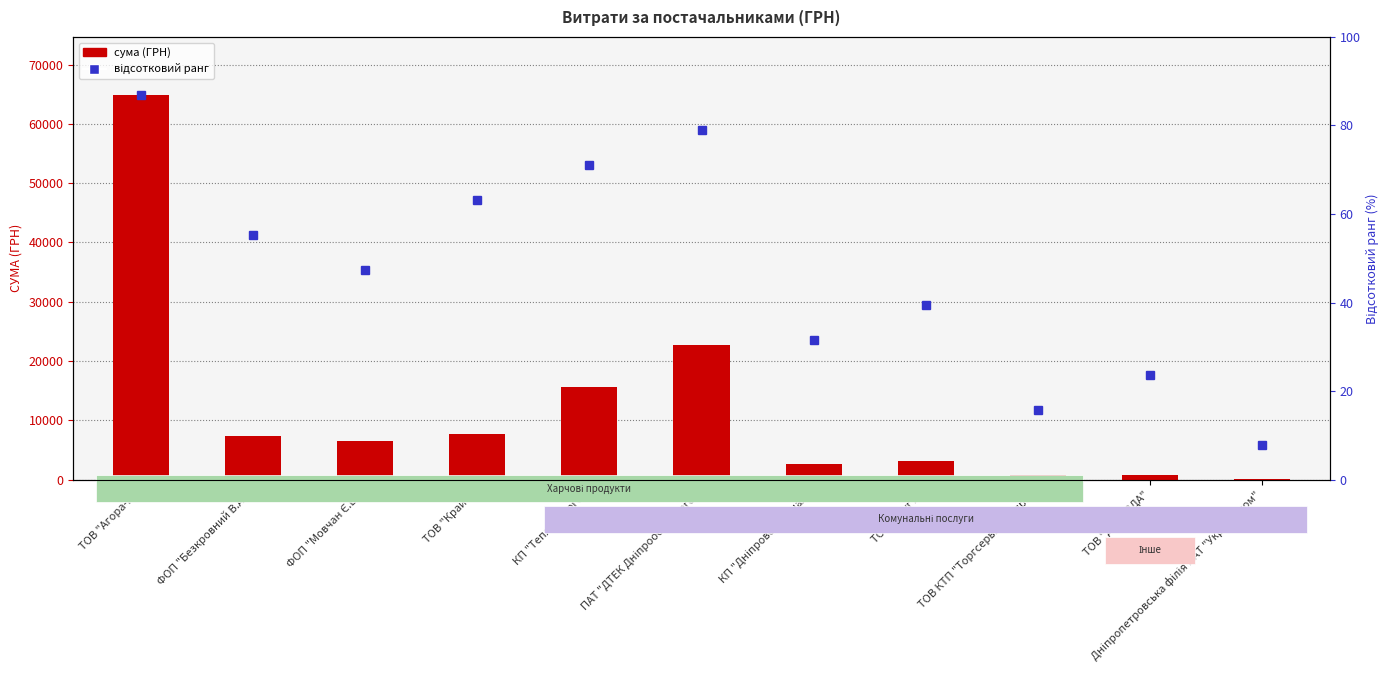

How many values are below 6510?

5